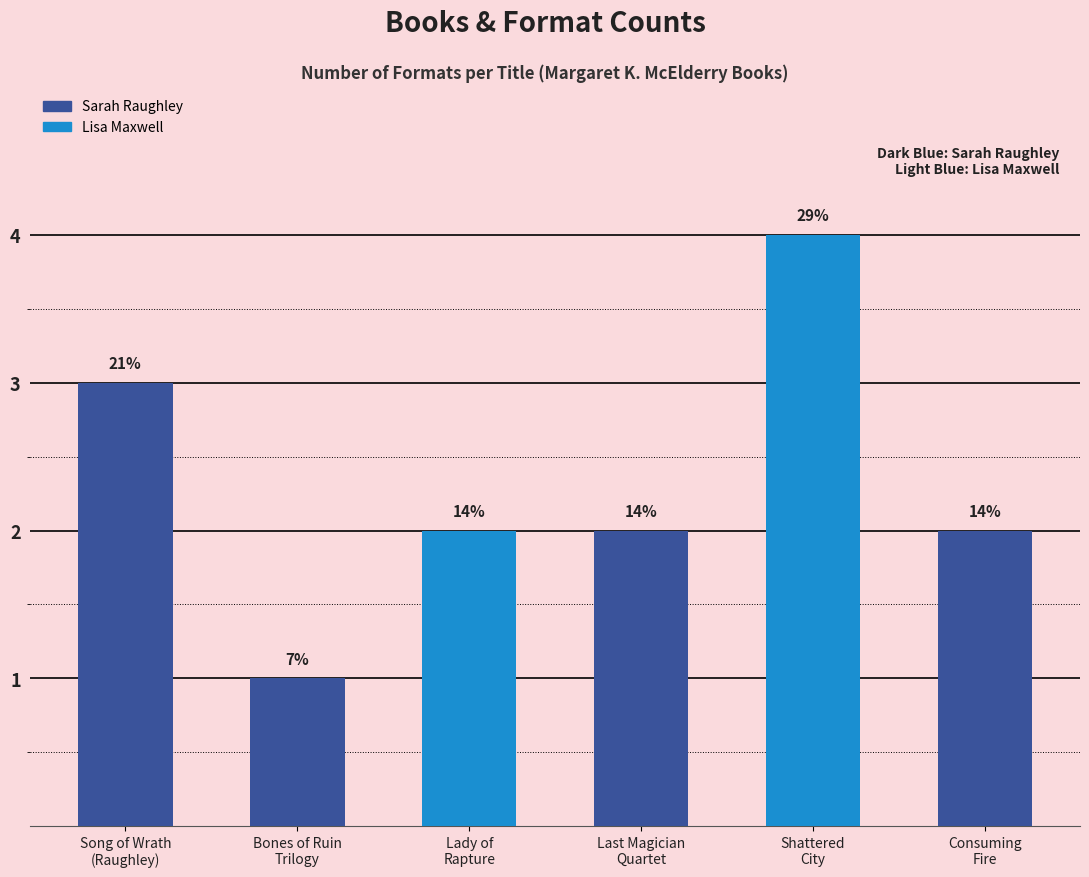

At which label does the data first exceed 2?

Song of Wrath
(Raughley)